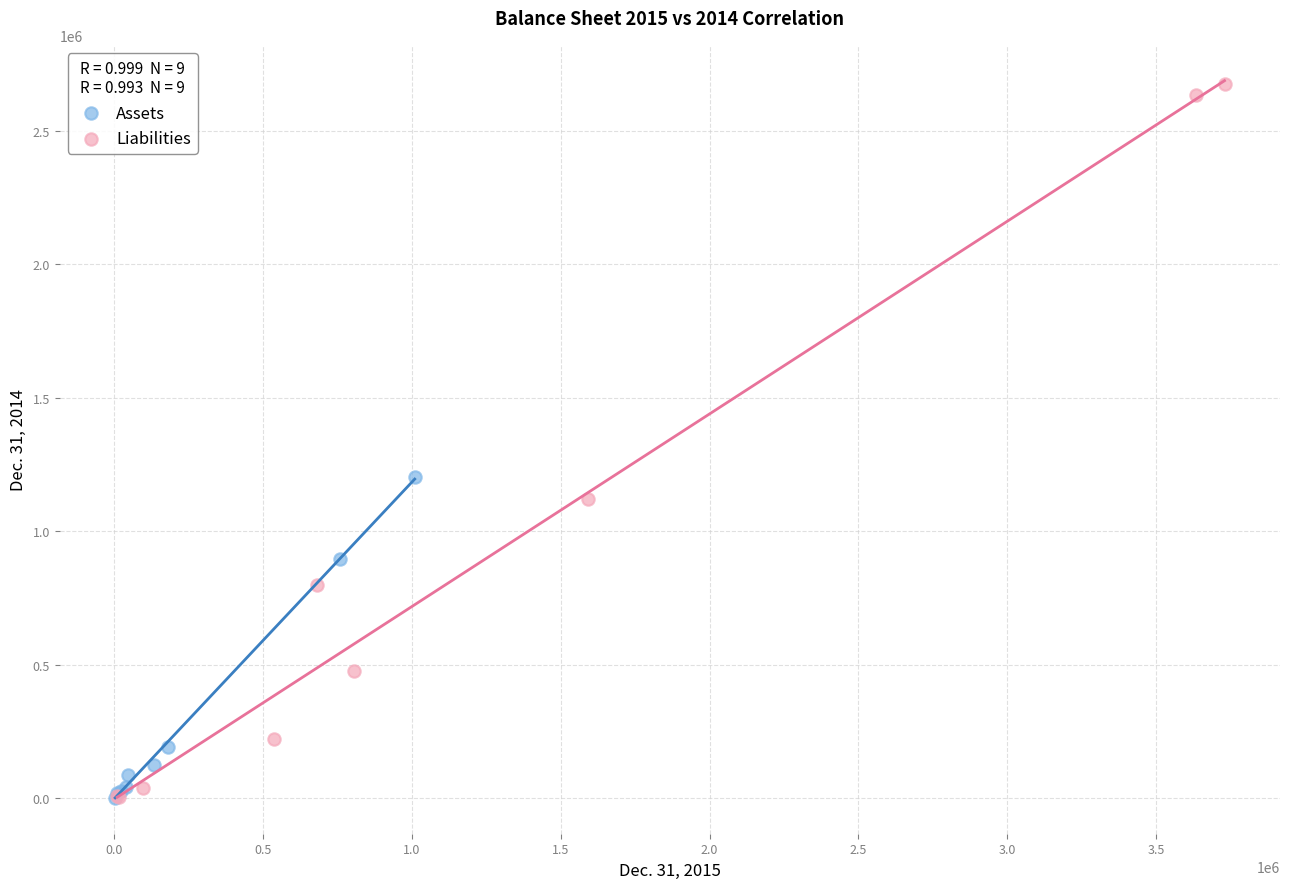

Which series contains the highest Y value?

Liabilities